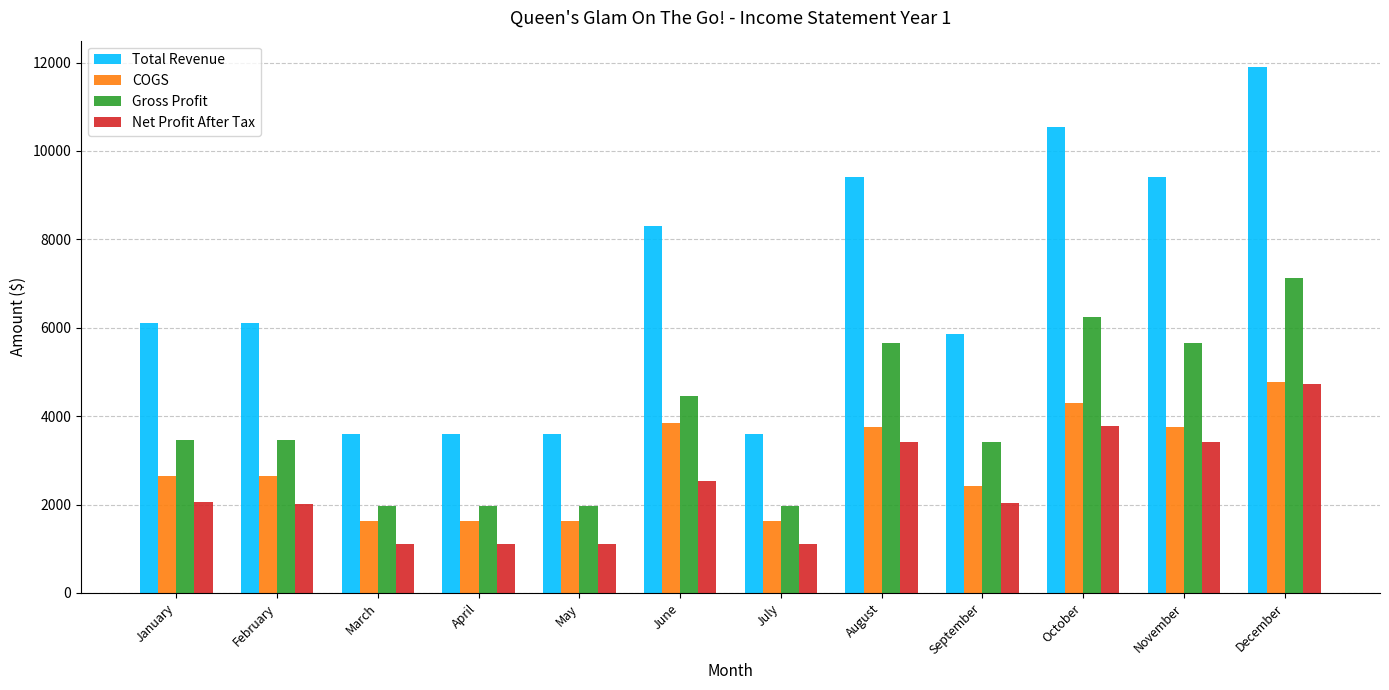

What is the difference between the second highest and second lowest values in the Total Revenue series?

6950.0